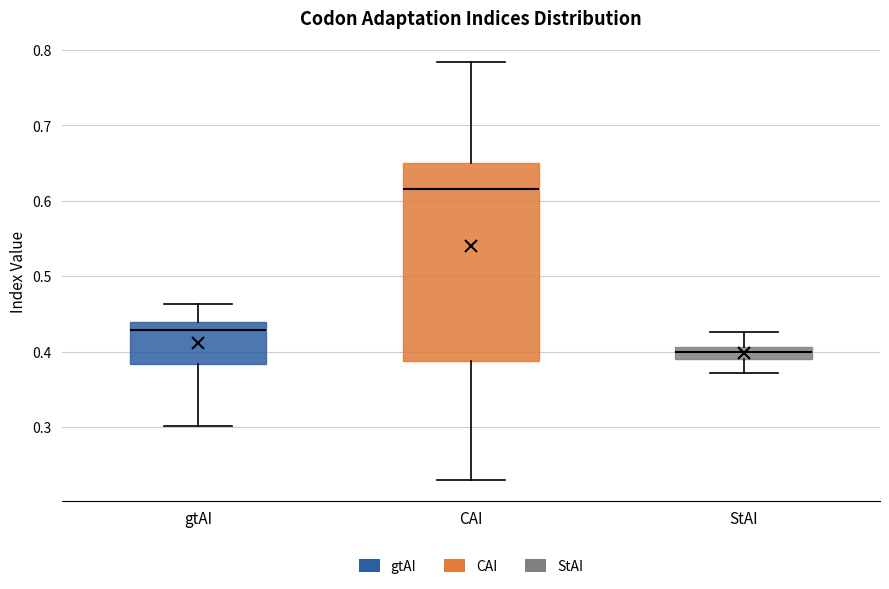

Where does the median line of the box for CAI sit on the y-axis? The values are not printed on the chart, so give them approximately, as read against the axis.

0.62